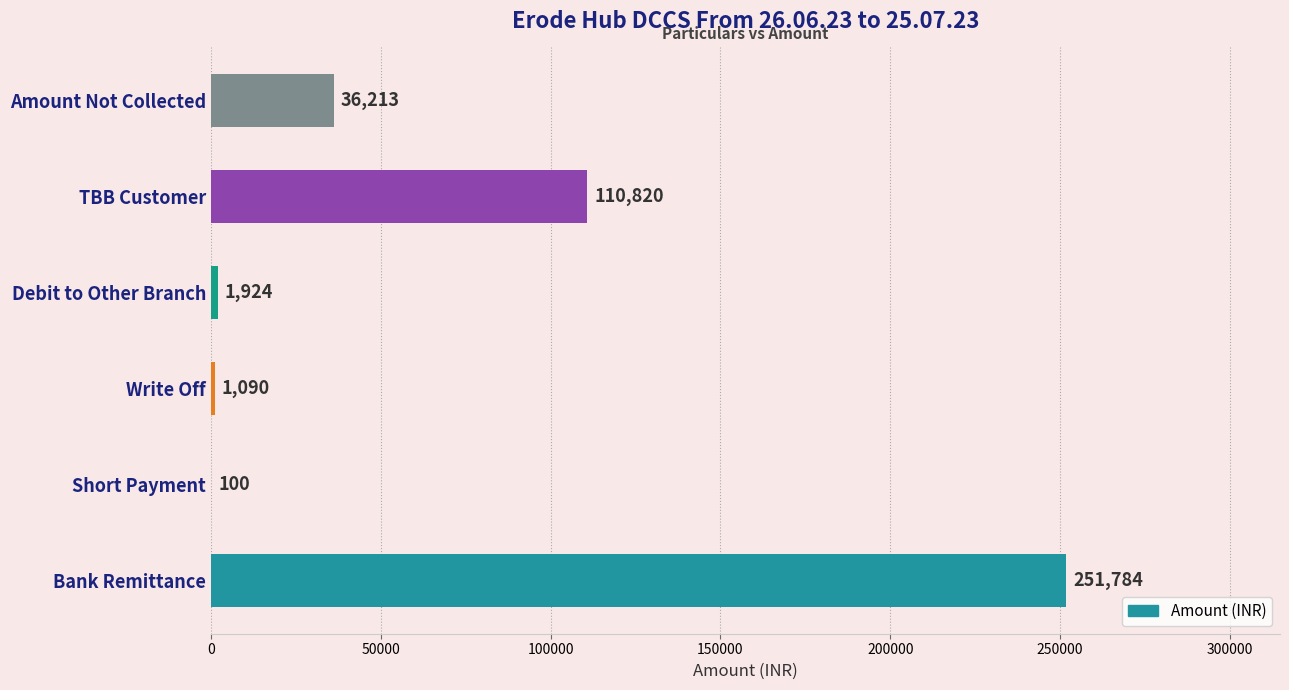

At which label is the value closest to 125942?

TBB Customer